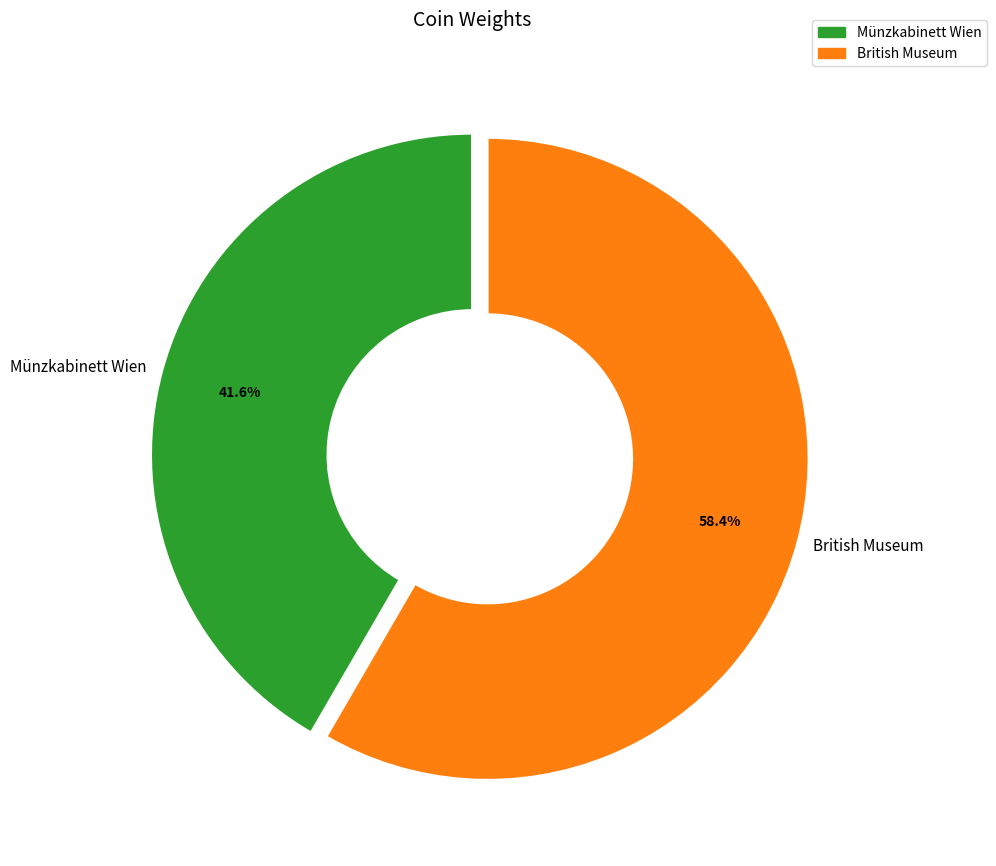

Which slice is the largest?

British Museum